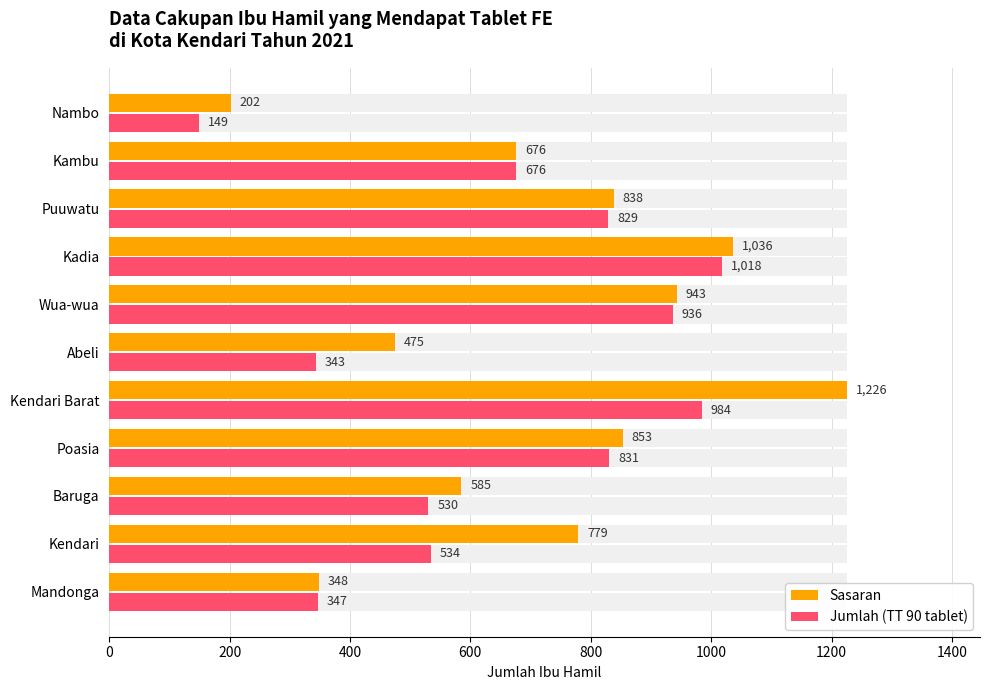

List the series in order of their peak value, lowest first.

Jumlah (TT 90 tablet), Sasaran